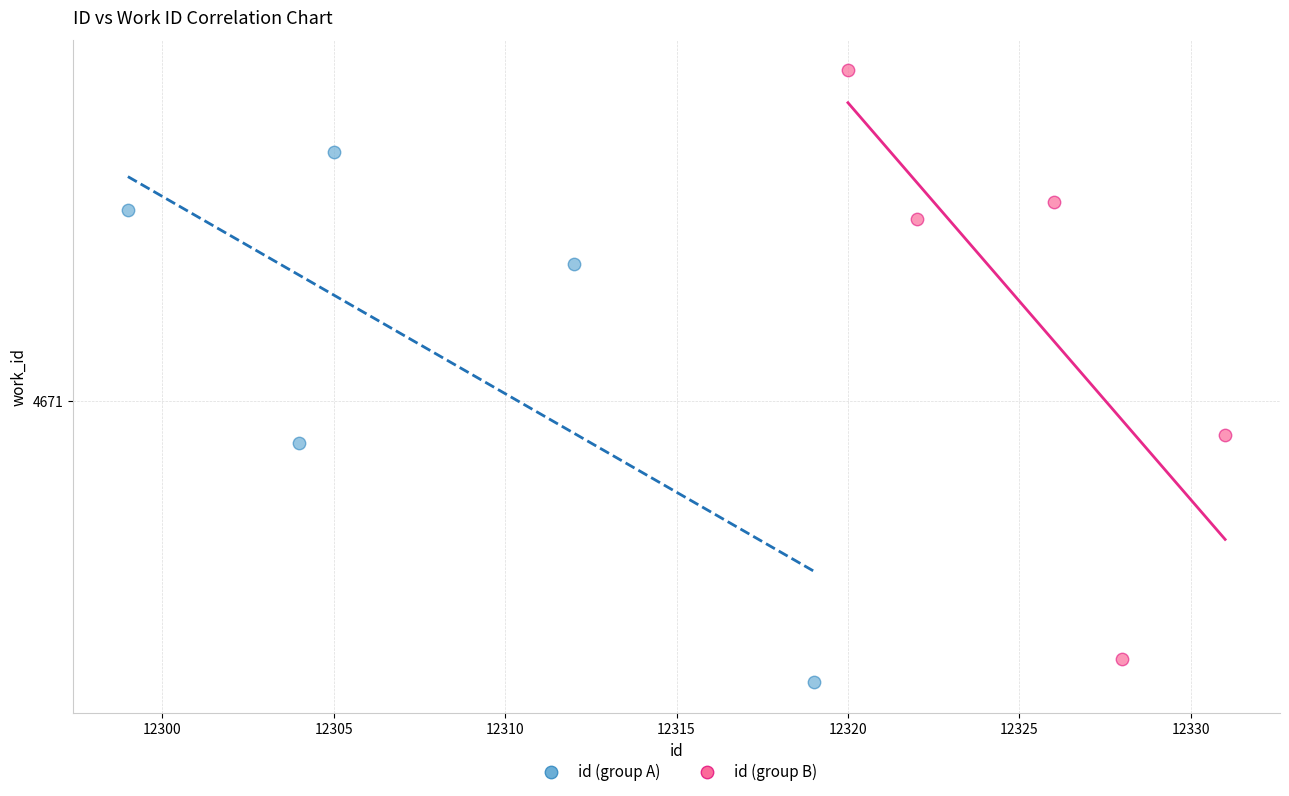

Which series contains the highest Y value?

id (group B)